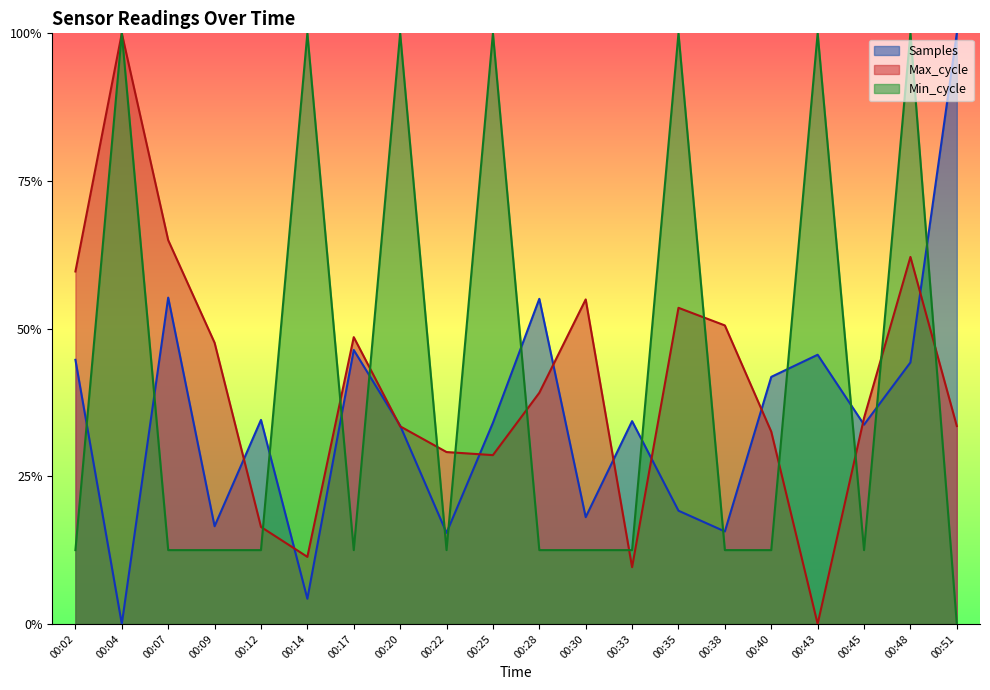

Rank the series by their maximum value, from lowest to highest.

Min_cycle, Max_cycle, Samples